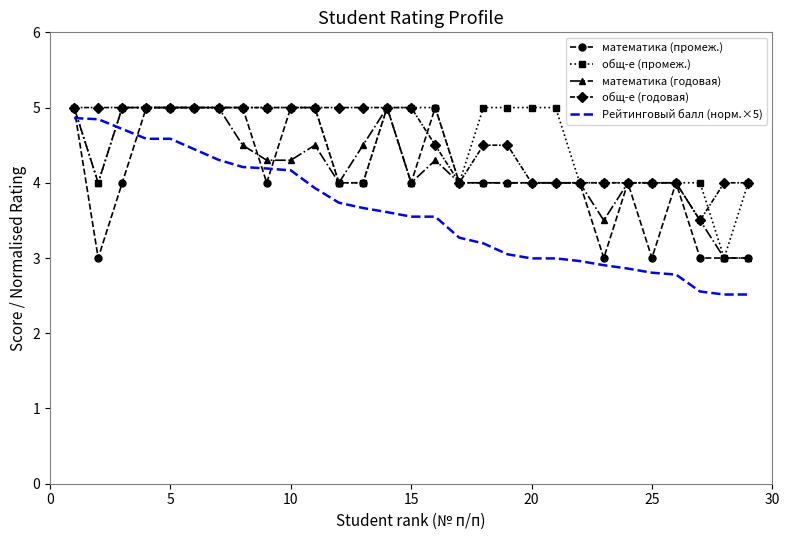

True or false: Рейтинговый балл (норм.×5) and математика (промеж.) cross at least once.

True